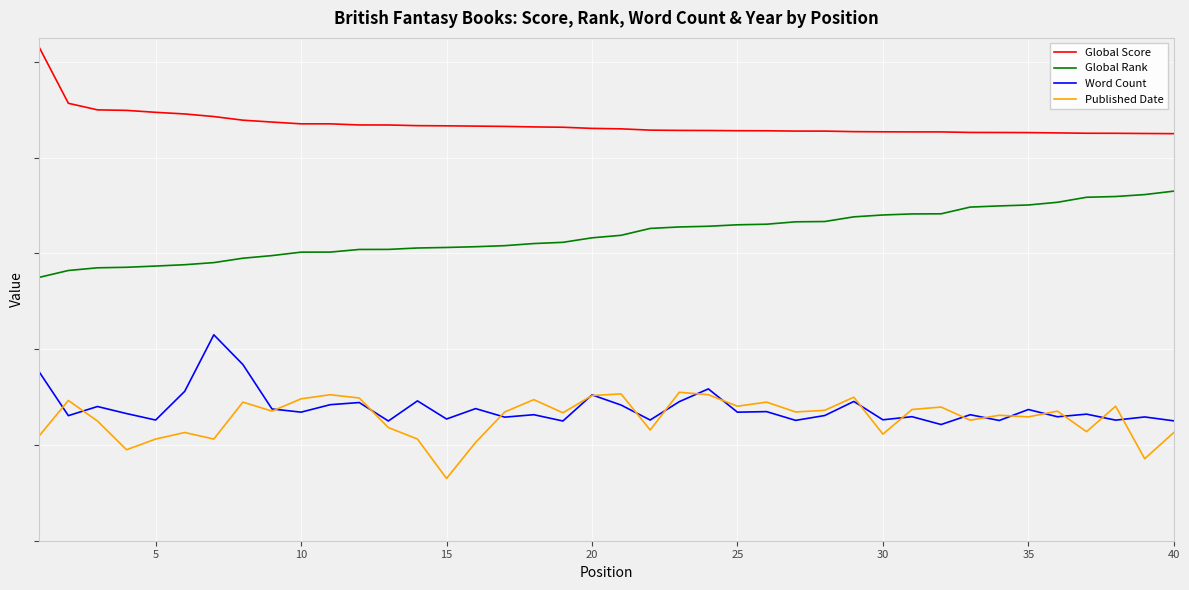

What are all the series names shown in the legend?

Global Score, Global Rank, Word Count, Published Date